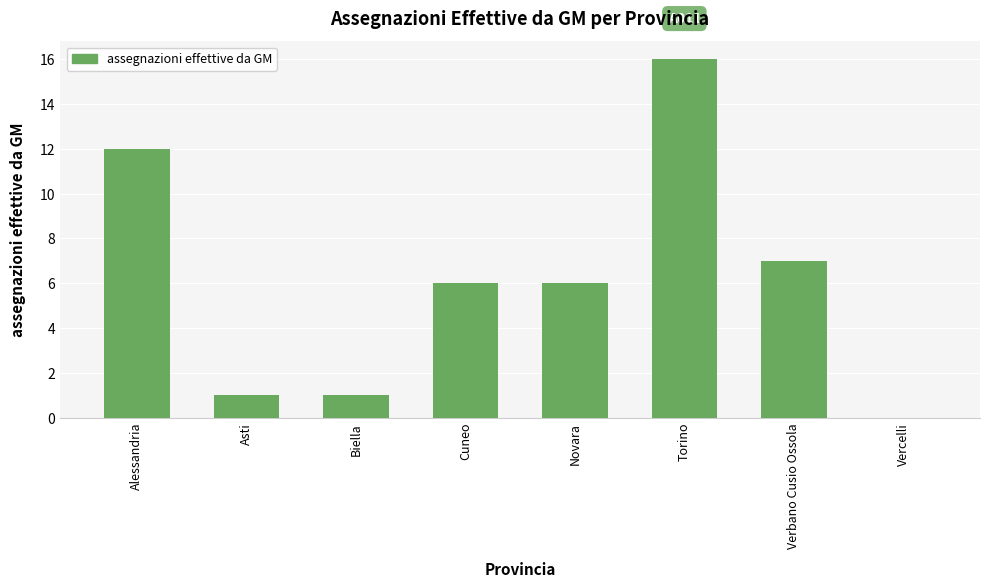

What is the ratio of the value at Cuneo to the value at Novara?

1.0